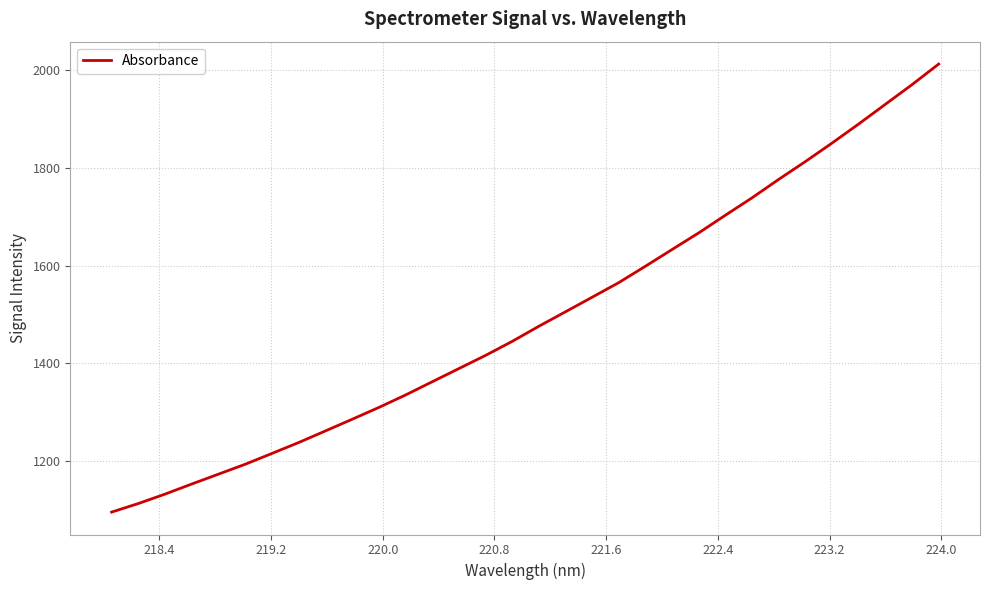

What is the greatest value displayed?

2012.5